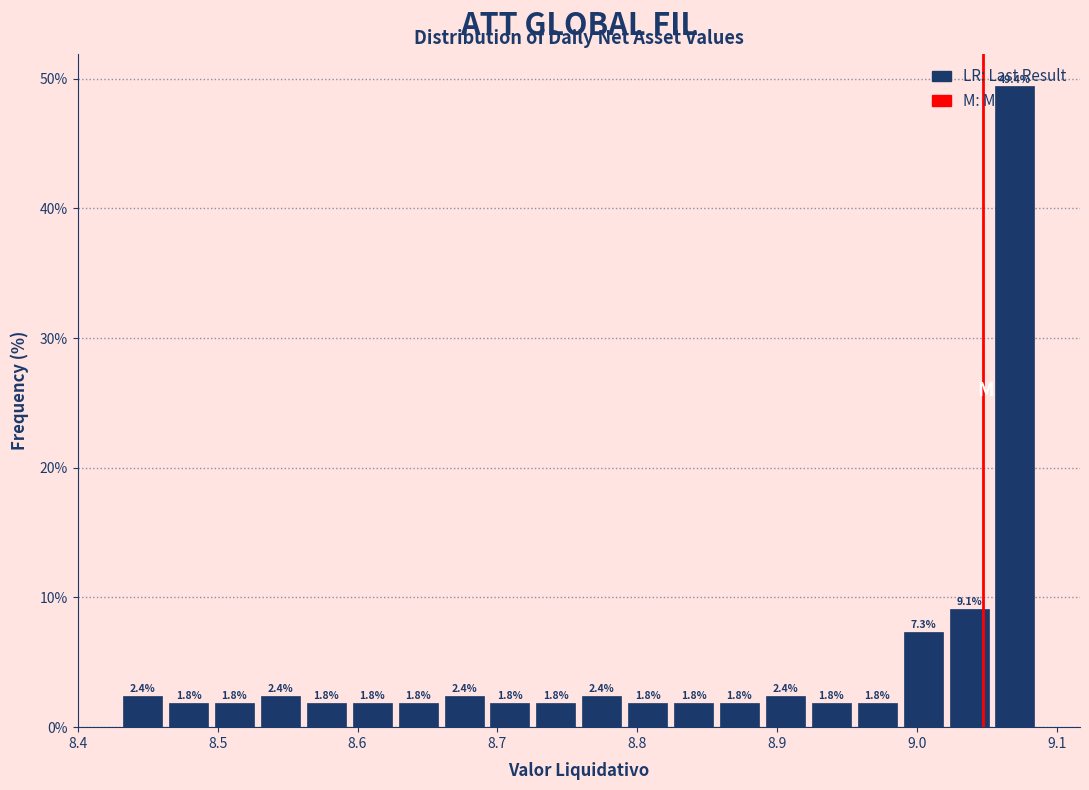

Around what value on the x-axis is the tallest bar? Give the approximate position of its centre, as read against the axis.

9.07